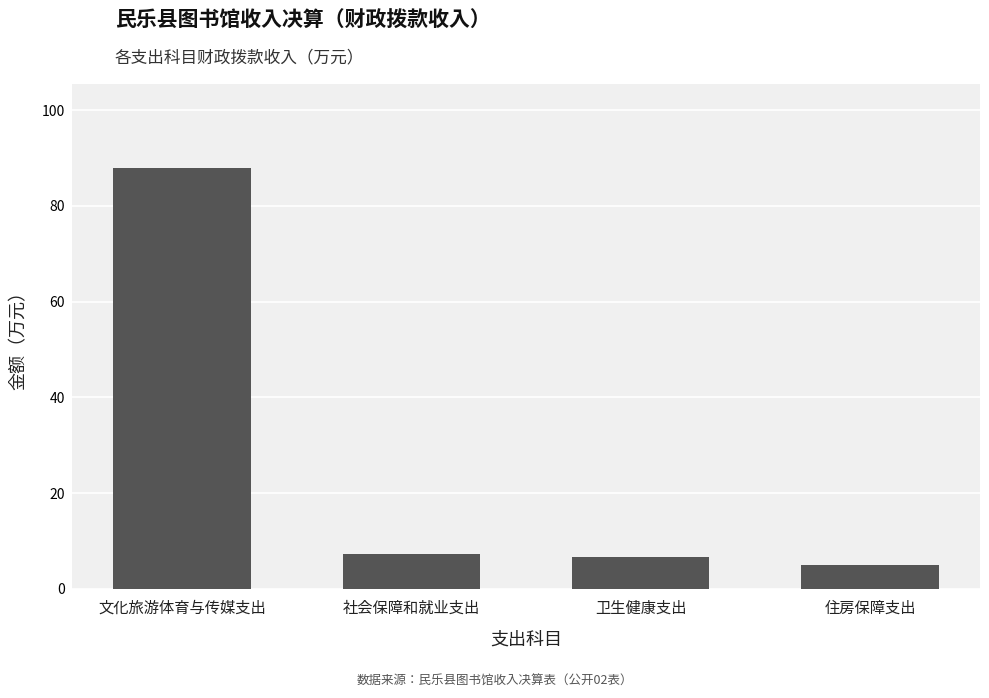

What is the ratio of the value at 住房保障支出 to the value at 卫生健康支出?

0.8